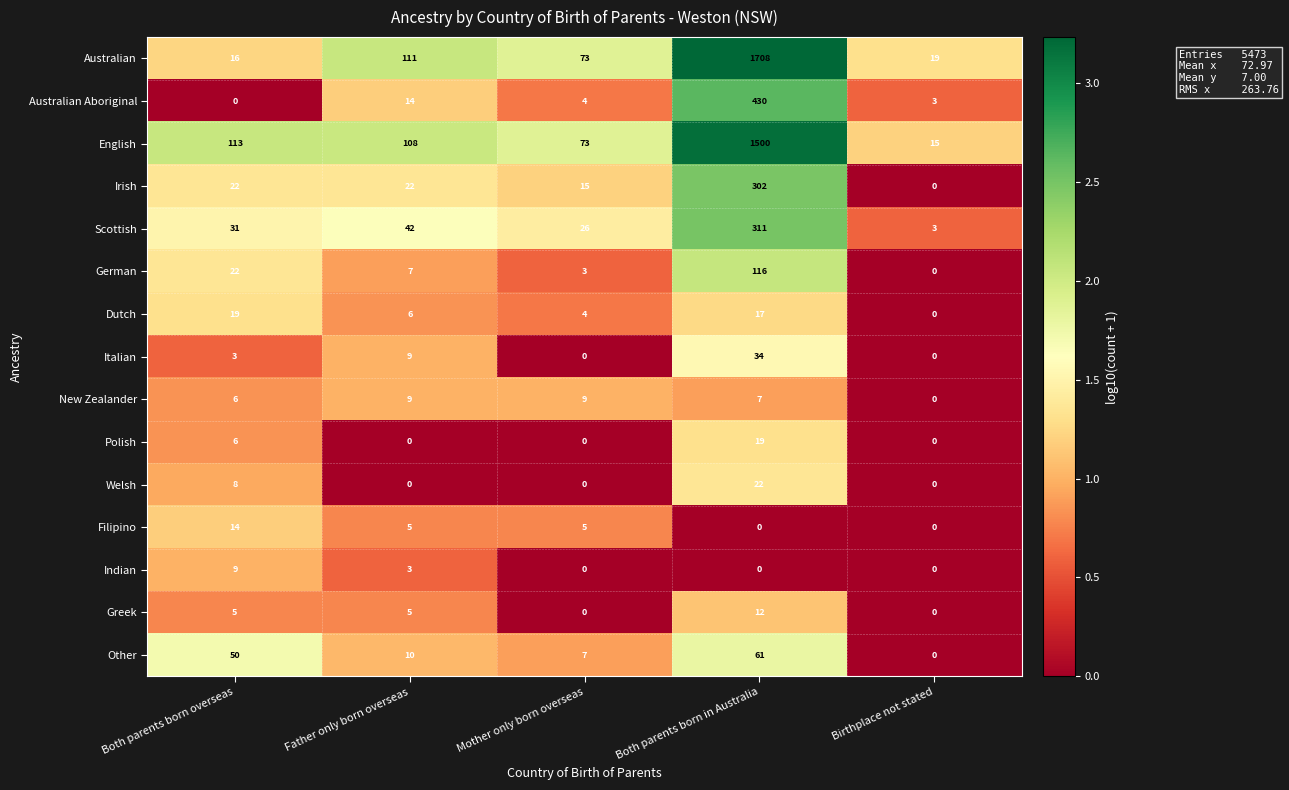

At which category does the chart reach its peak across all series?

Both parents born in Australia